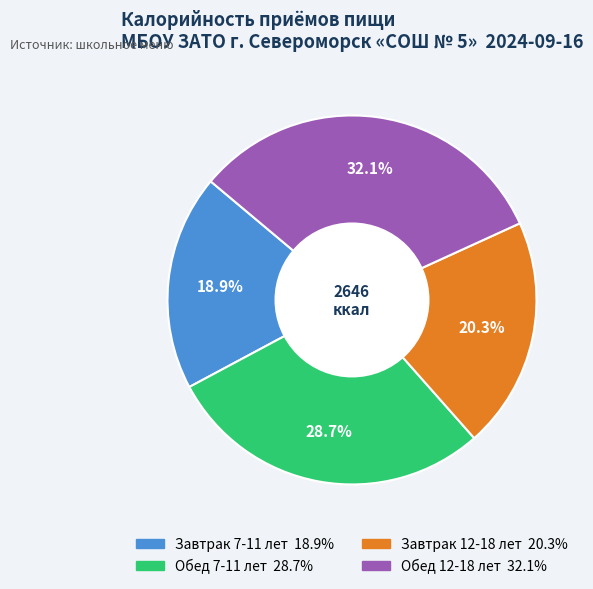

Does Завтрак 12-18 лет account for over 50% of the chart?

No